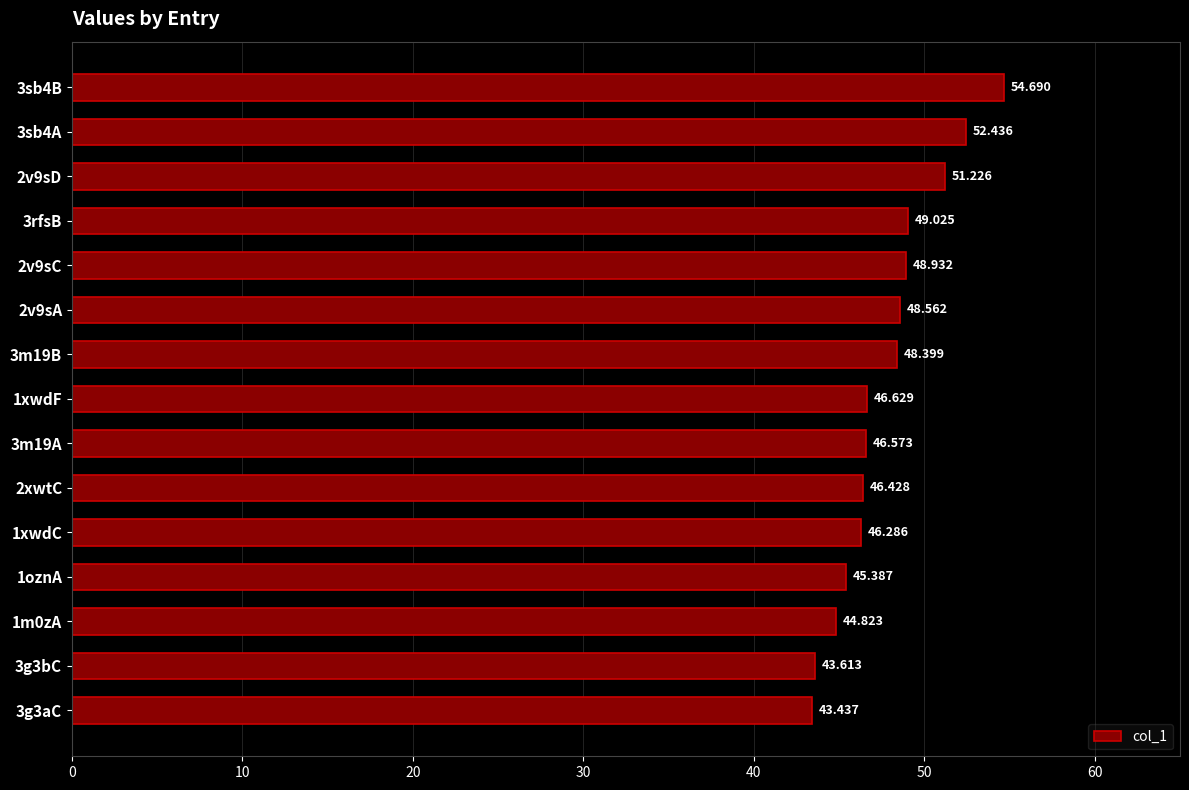

What is the average value?

47.8